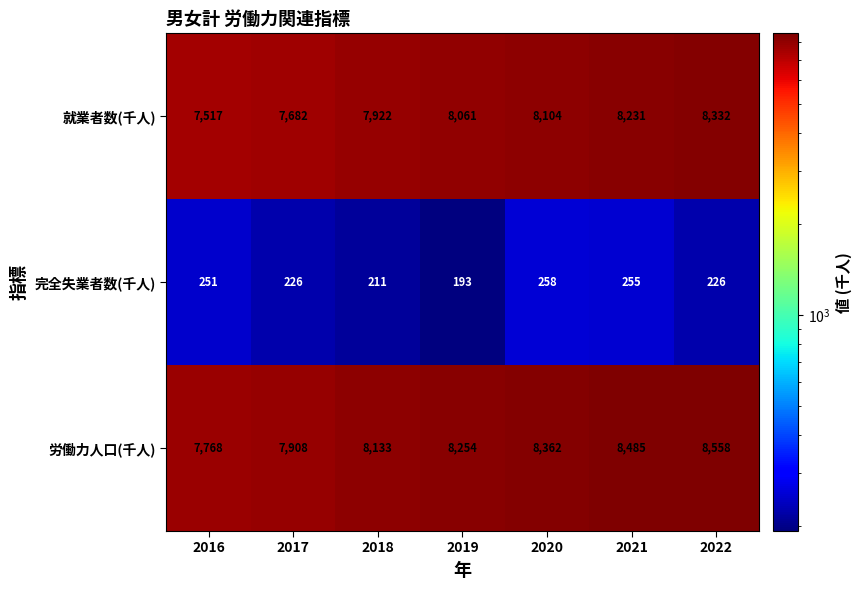

What is the difference between the 完全失業者数(千人) values at 2021 and 2017?

29